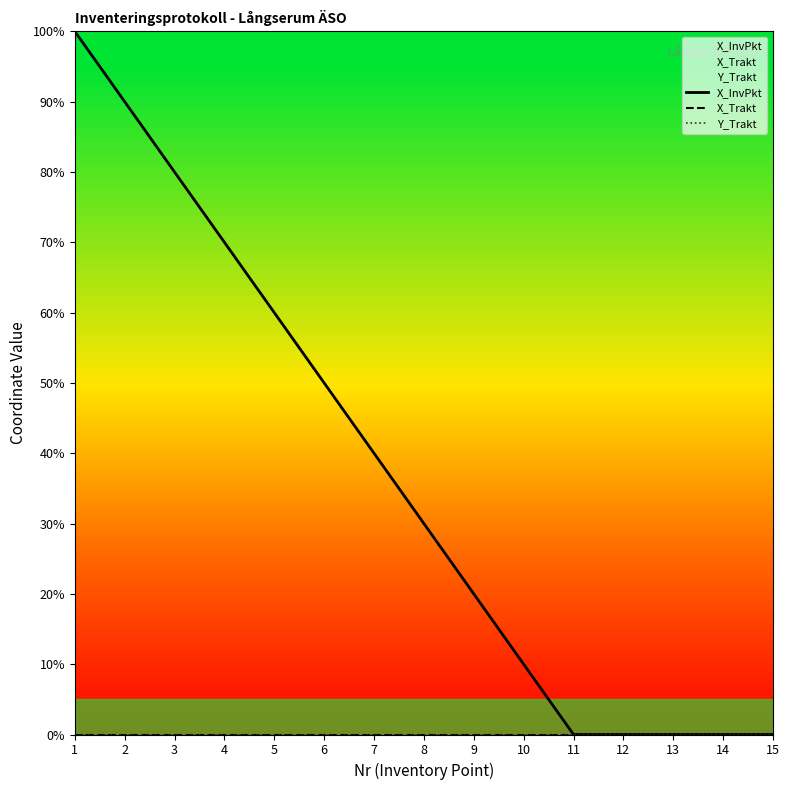

At how many categories does at least one series exceed 63?

4